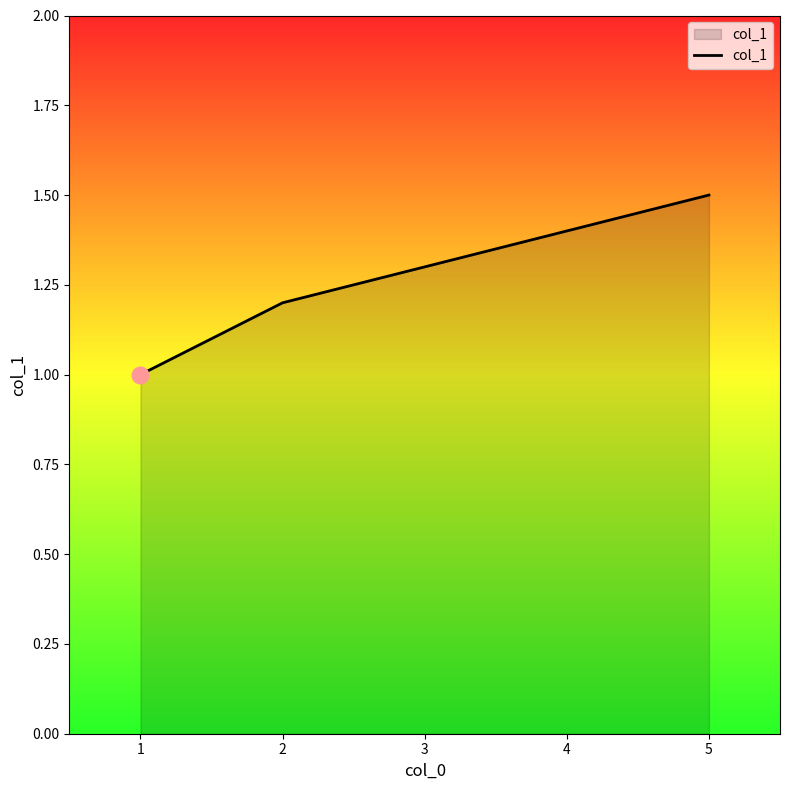

What is the difference between the maximum and minimum values?

0.5